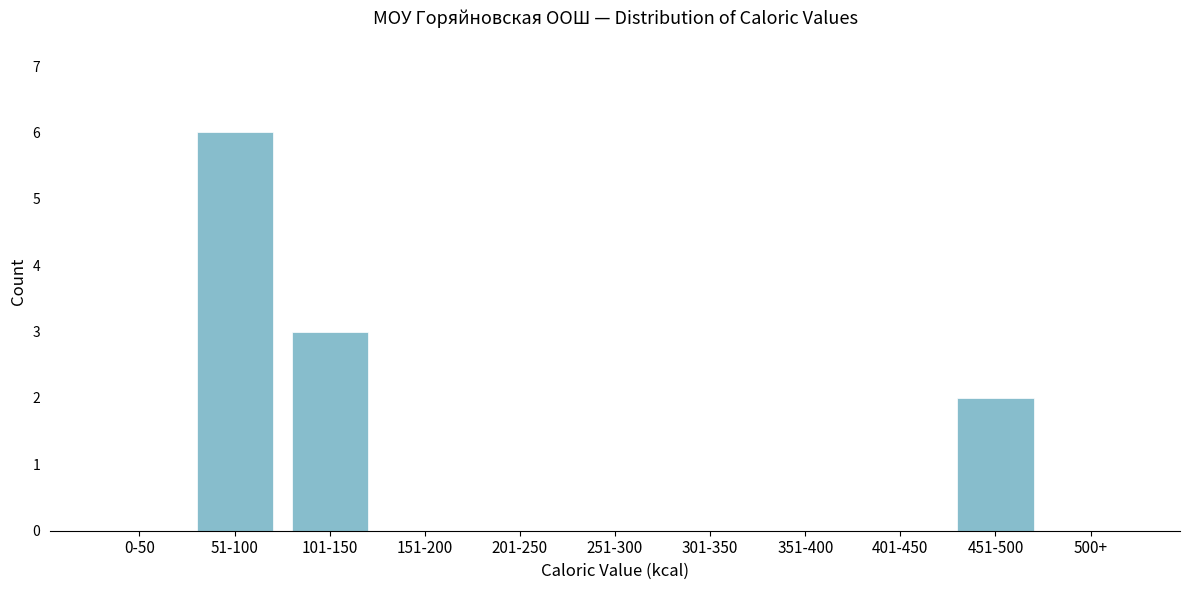

Reading left to right, extract all data points from this chart.

0-50=0	51-100=6	101-150=3	151-200=0	201-250=0	251-300=0	301-350=0	351-400=0	401-450=0	451-500=2	500+=0